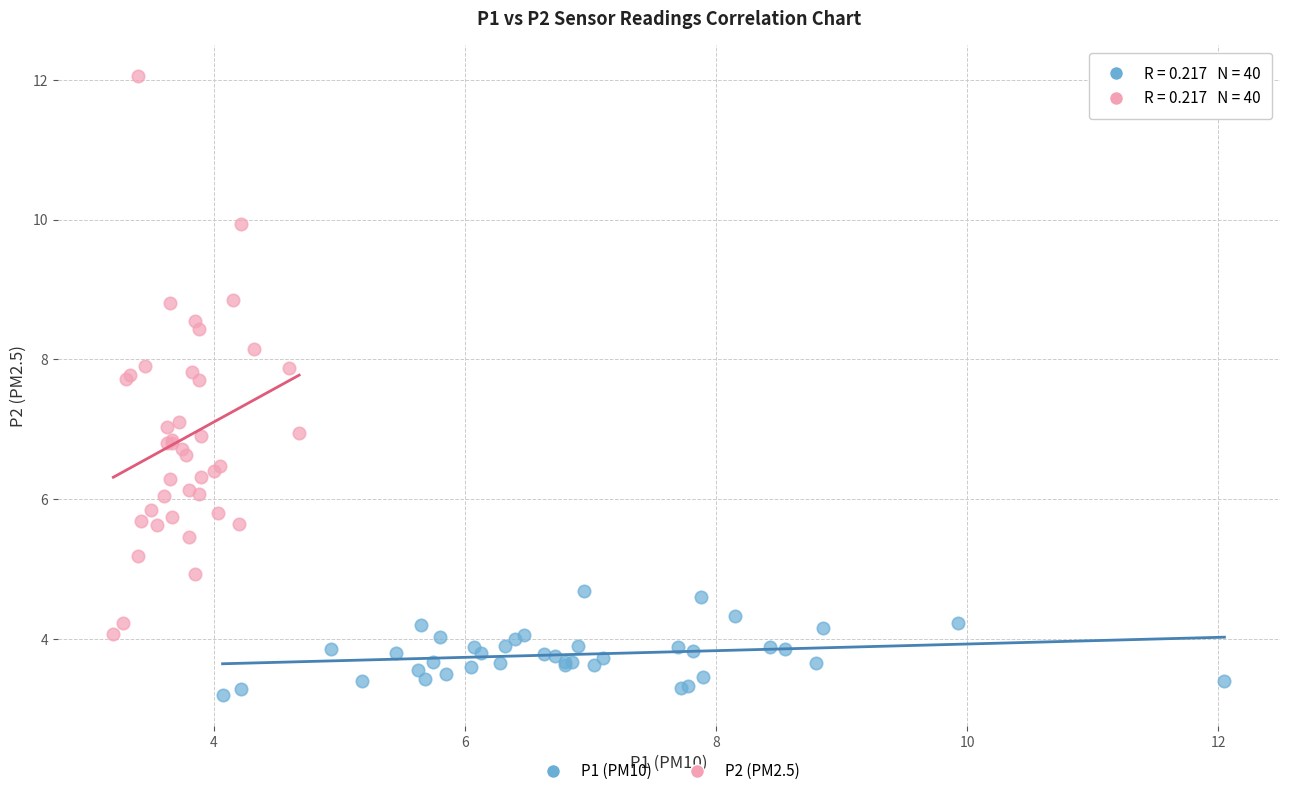

Which series contains the highest Y value?

P2 (PM2.5)